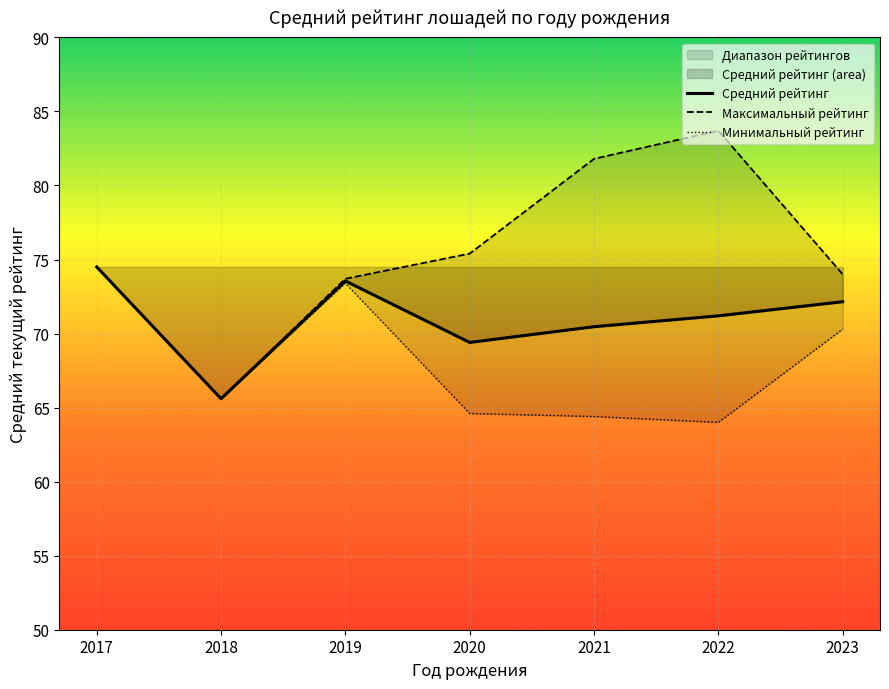

In Максимальный рейтинг, how many points are lower than both neighbors (excluding endpoints)?

1